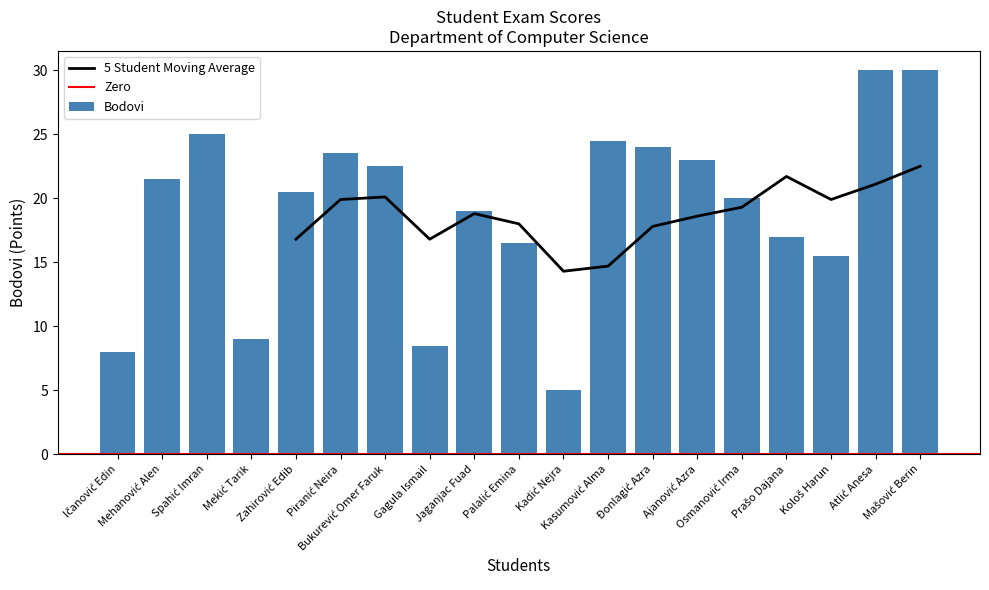

What value does the data have at Palalić Emina?

16.5